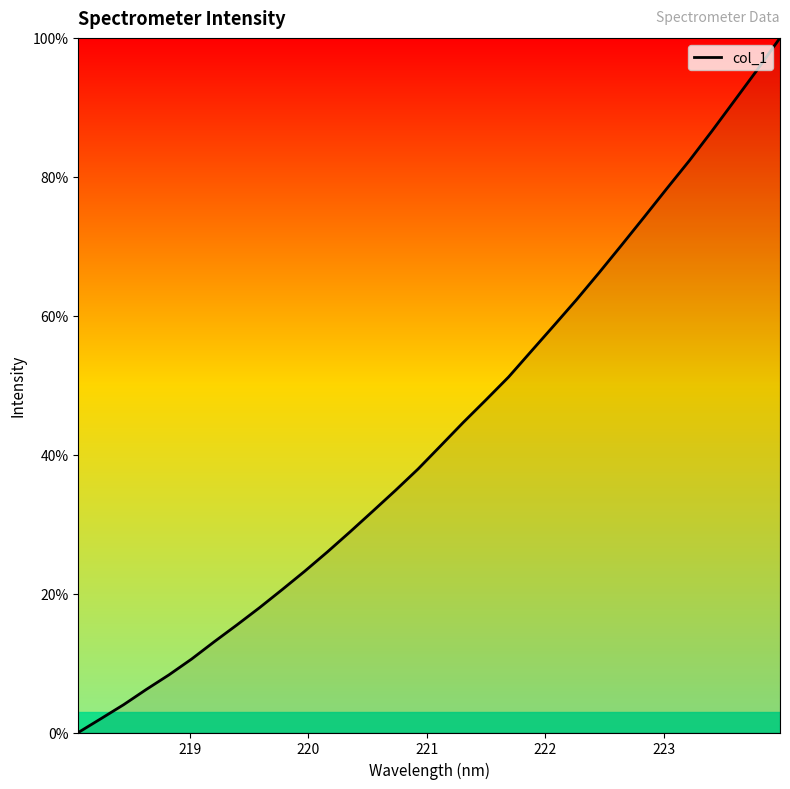

What is the greatest value displayed?

100.0